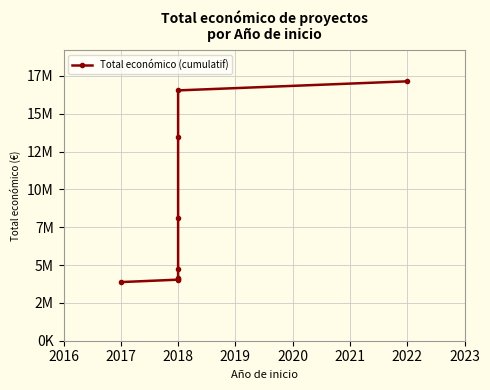

How many lines are shown in the chart?

1